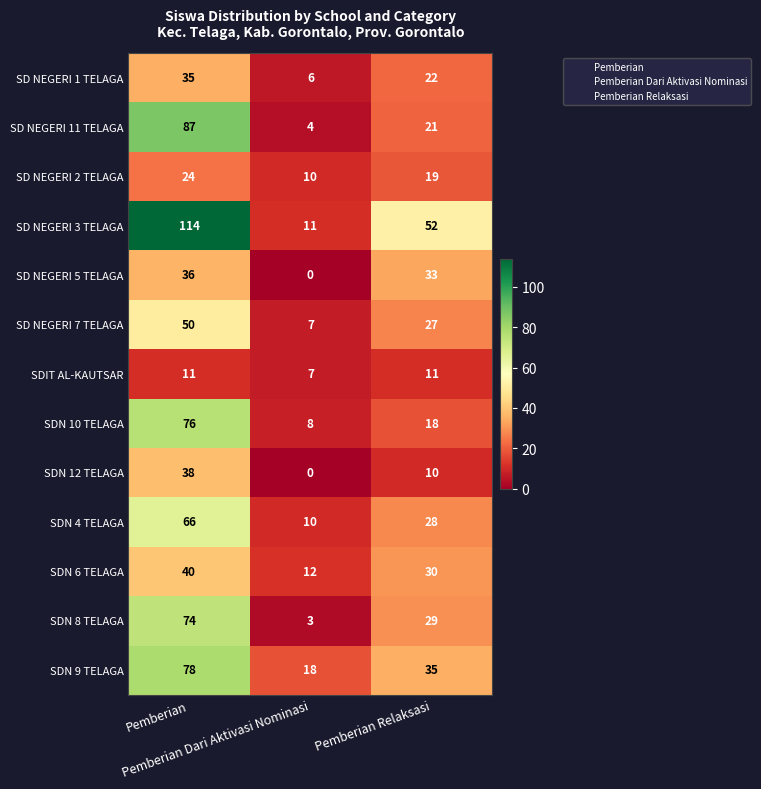

What is the difference between the maximum and second lowest values in the SDN 4 TELAGA series?

38